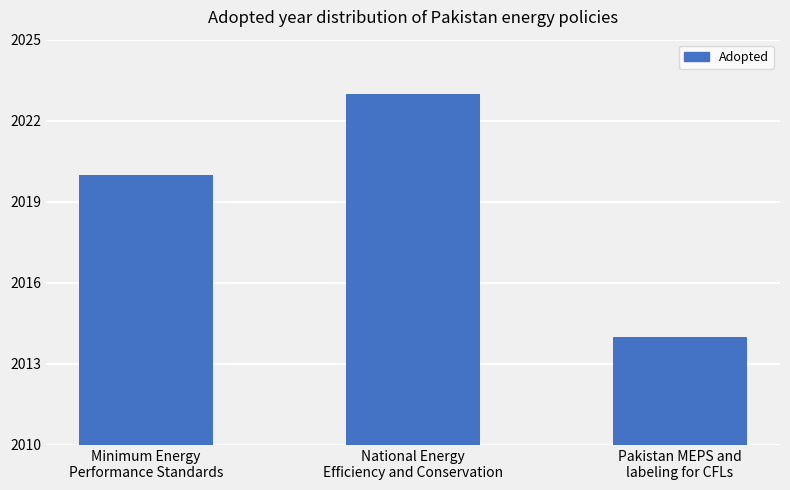

What is the difference between the values at Pakistan MEPS and
labeling for CFLs and National Energy
Efficiency and Conservation?

9